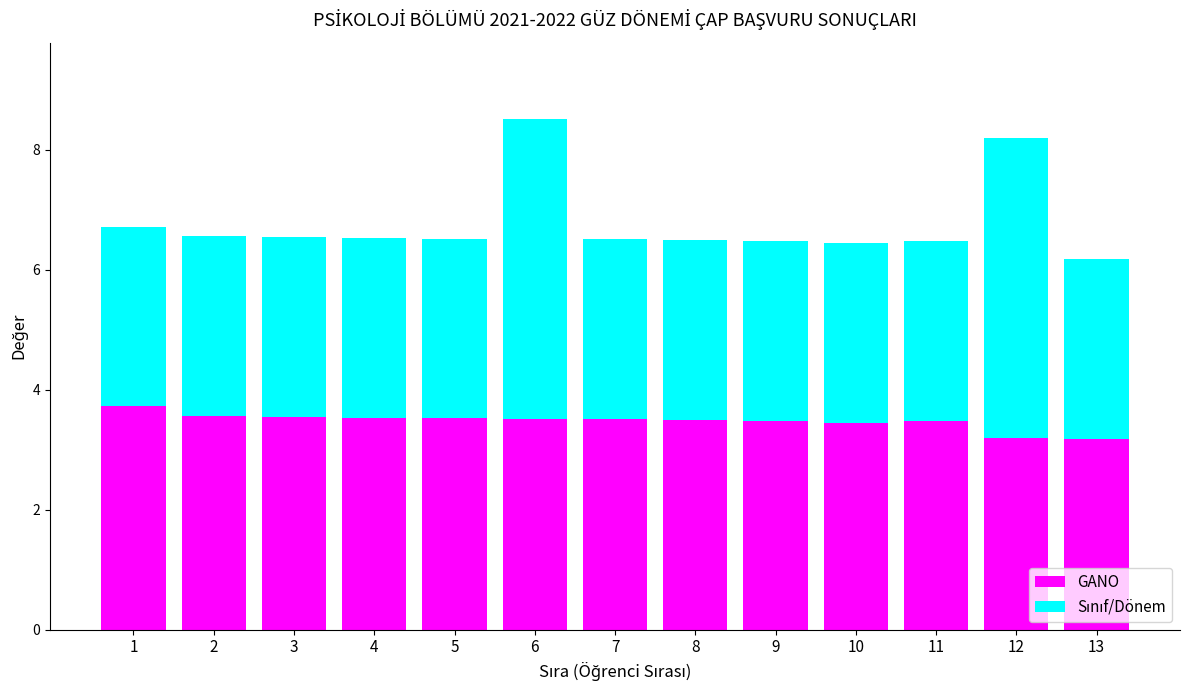

What is the value of the GANO bar at the 2nd from the left?

3.6